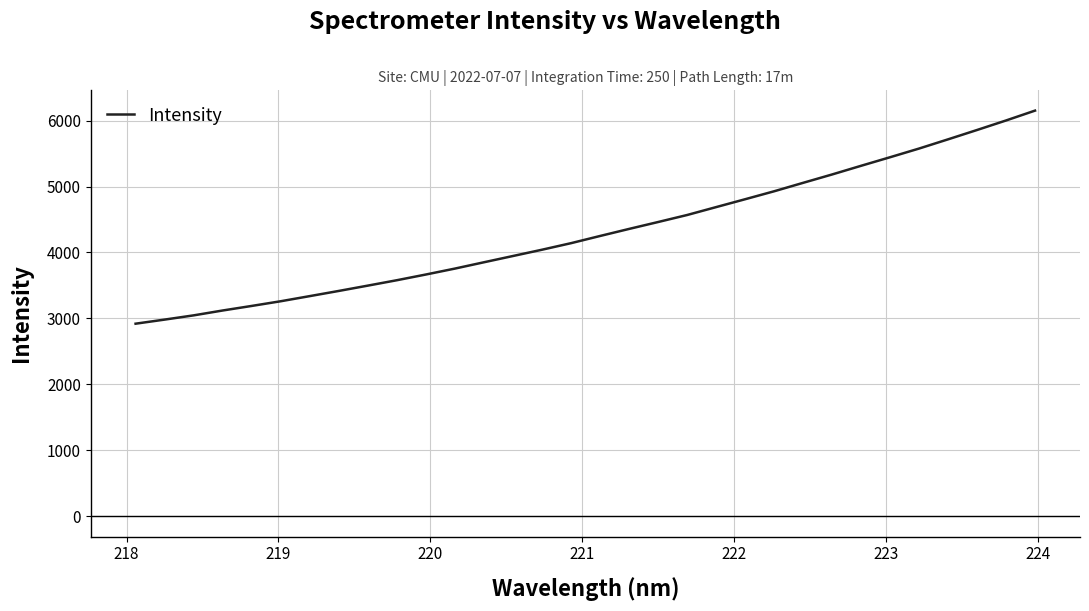

What is the difference between the maximum and minimum values?

3231.3